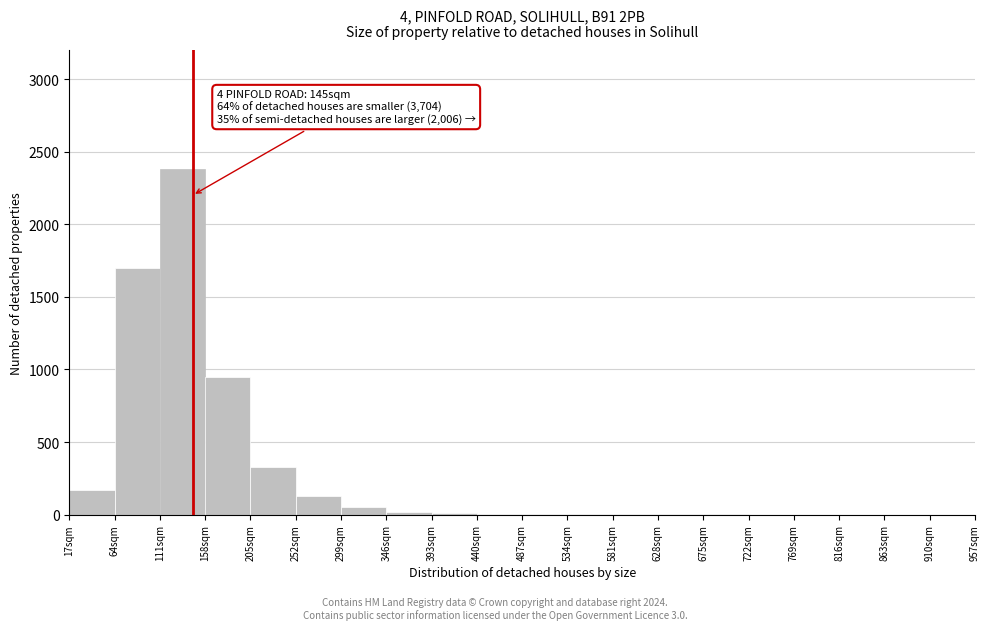

Over which range of the x-axis is the bar tallest?

111 to 158